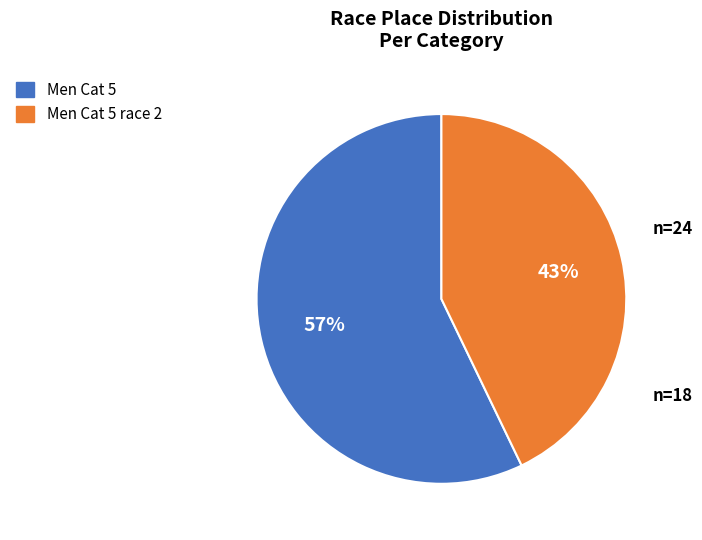

The Men Cat 5 slice represents 72% of the pie. True or false?

False